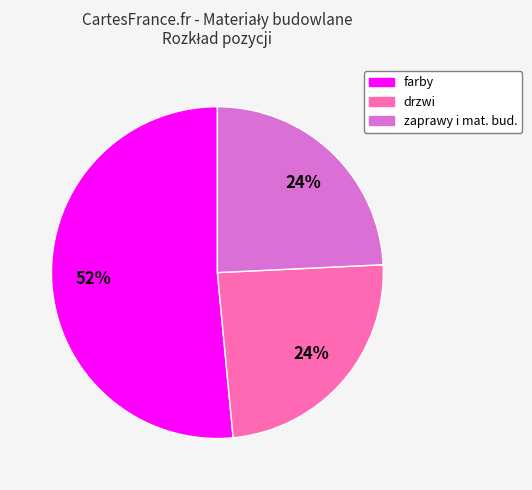

Is there any slice that represents more than half of the pie?

Yes